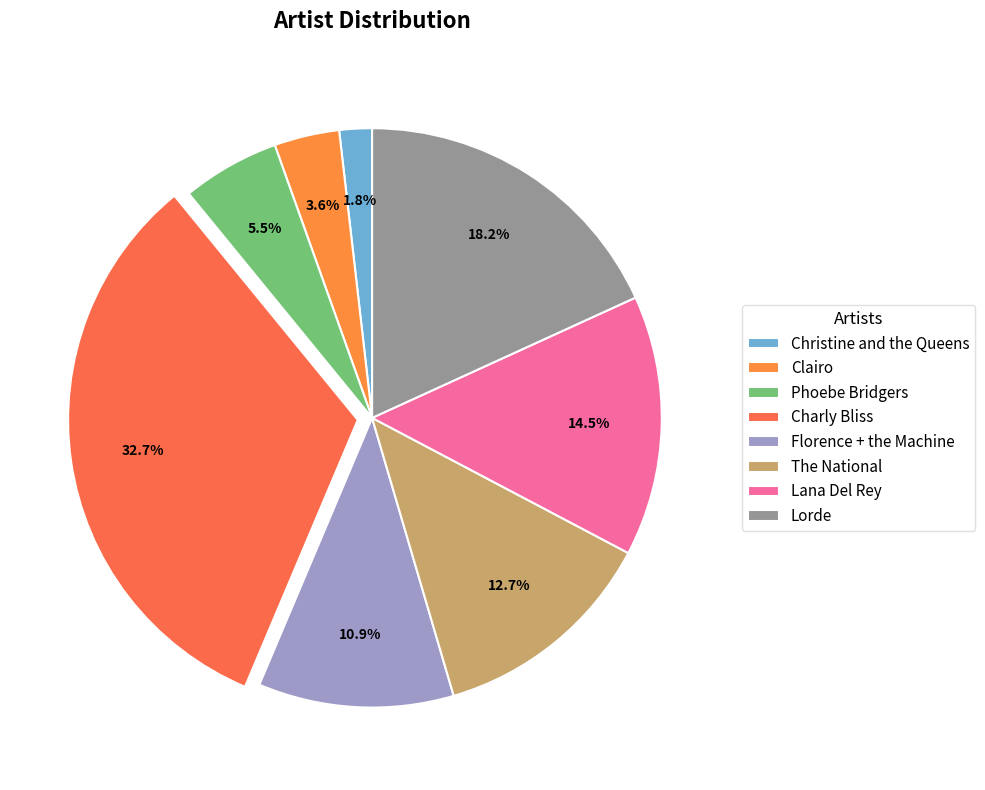

Count the number of slices in the pie.

8